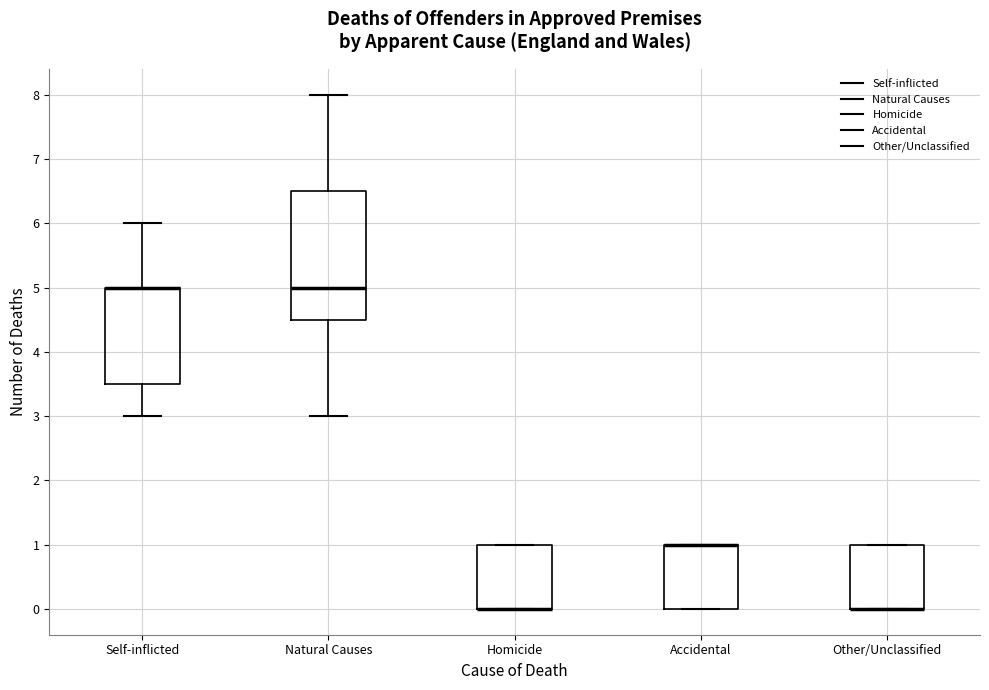

Reading left to right, read every box against the y-axis: the position of its median line, the range the box covers, and the ends of its whiskers. The values are not printed on the chart, so give them approximately, as read against the axis.

Self-inflicted: median 5.0 (drawn on the box's upper edge), box 3.5 to 5.0, whiskers 3.0 to 6.0
Natural Causes: median 5.0, box 4.5 to 6.5, whiskers 3.0 to 8.0
Homicide: median 0.0 (drawn on the box's lower edge), box 0.0 to 1.0, whiskers 0.0 to 1.0
Accidental: median 1.0 (drawn on the box's upper edge), box 0.0 to 1.0, whiskers 0.0 to 1.0
Other/Unclassified: median 0.0 (drawn on the box's lower edge), box 0.0 to 1.0, whiskers 0.0 to 1.0